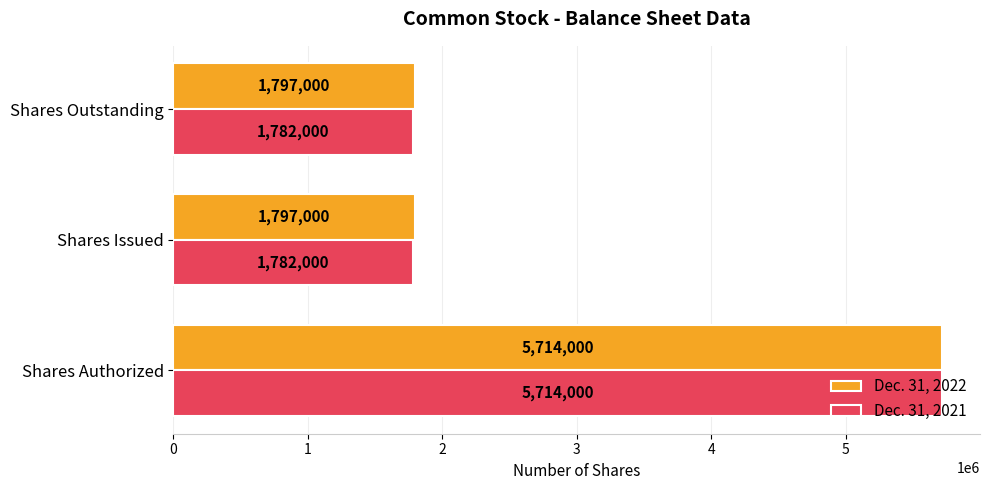

The Dec. 31, 2021 series shows 5714000 at Shares Authorized. True or false?

True